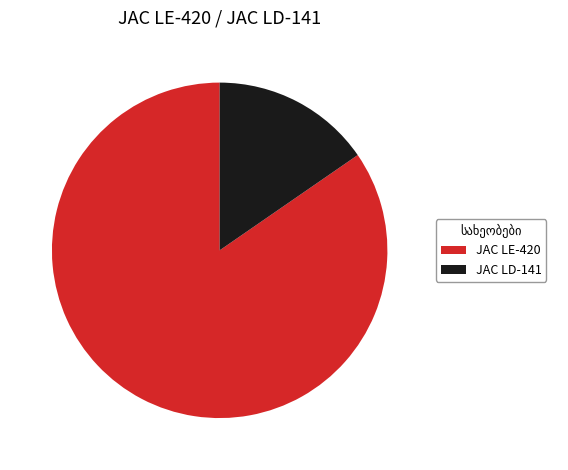

How many segments does this pie chart have?

2